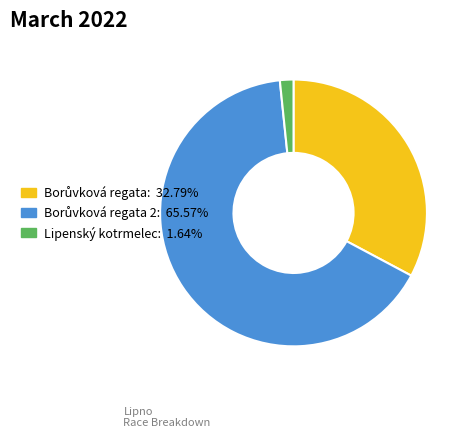

Count the number of slices in the pie.

3